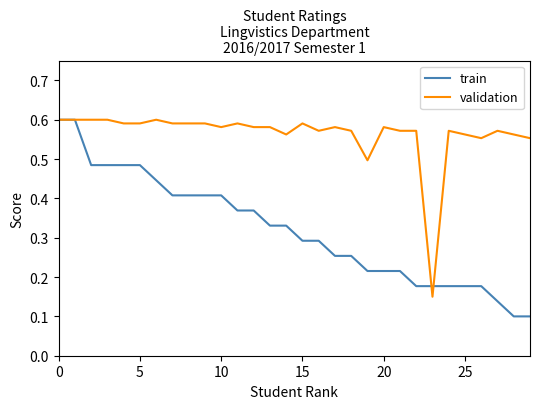

Which series has the largest total across all categories?

validation